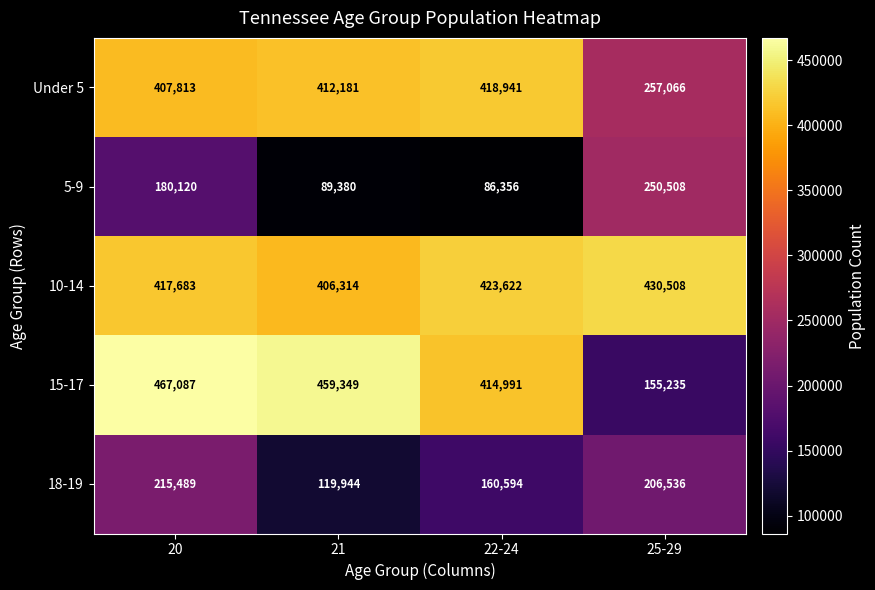

What is the difference between the highest and lowest values at 21?

369969